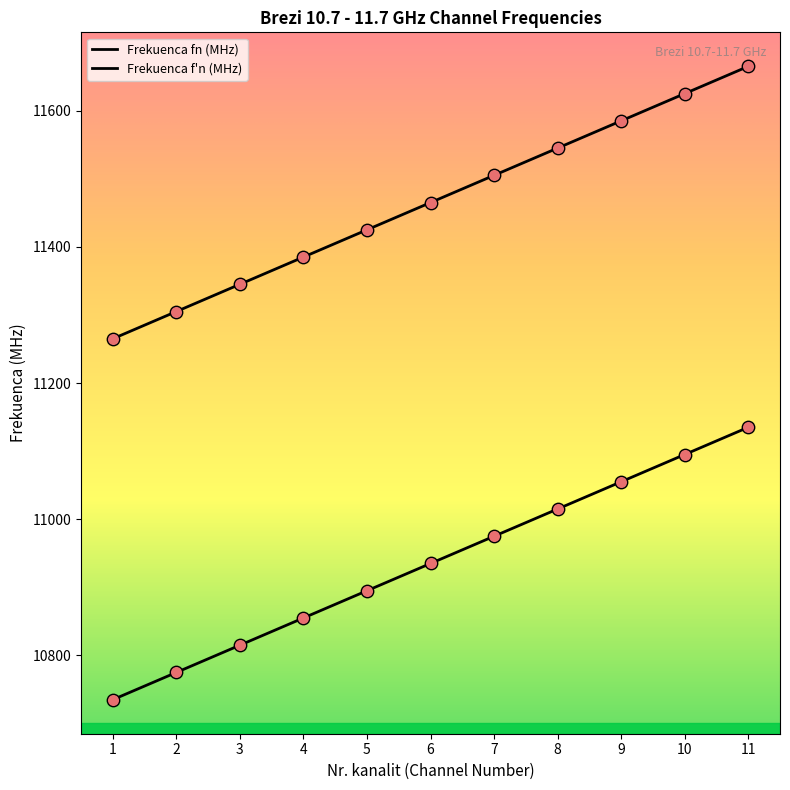

Which series has the largest total across all categories?

Frekuenca f'n (MHz)